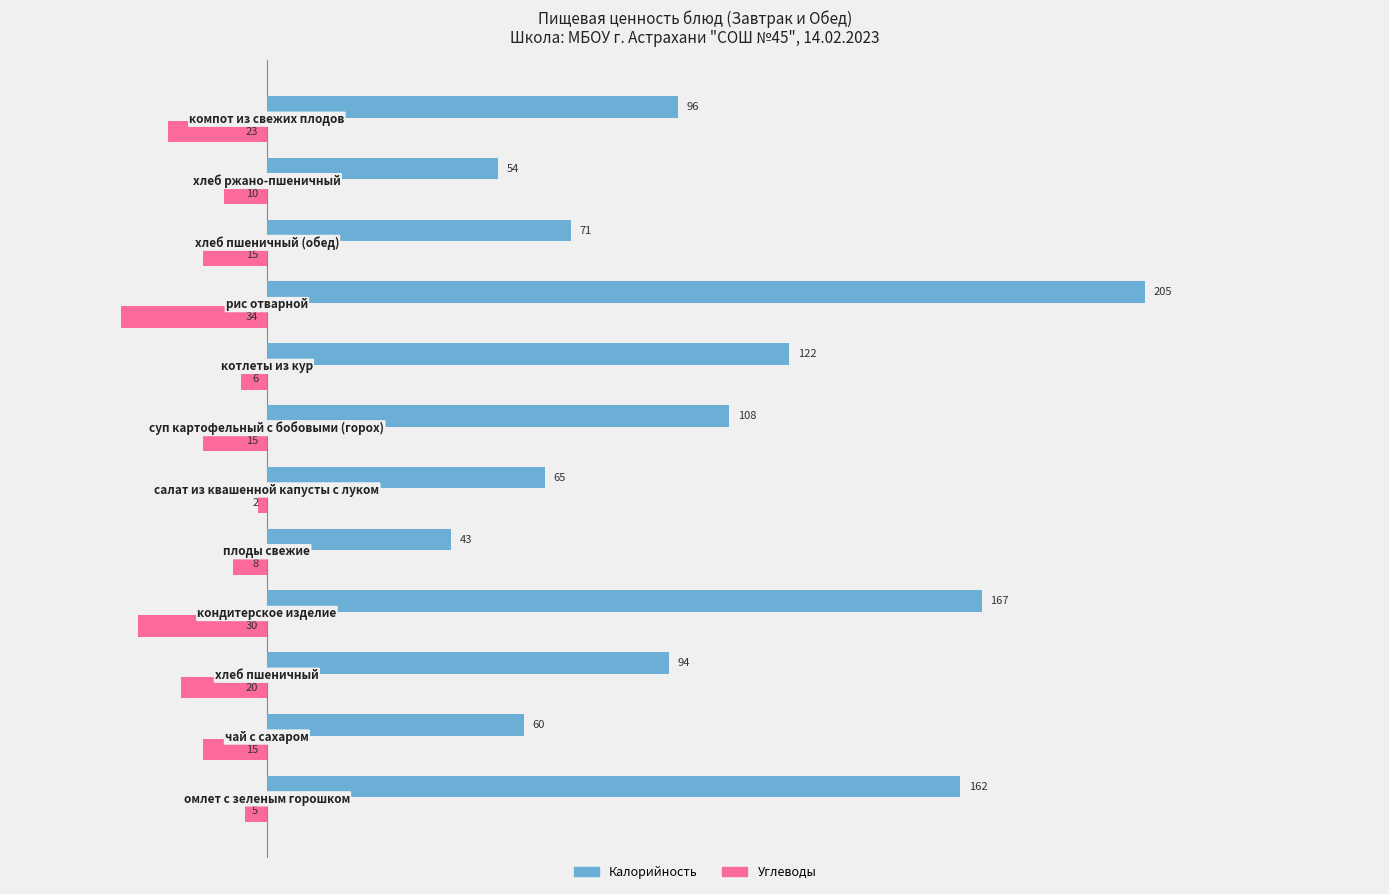

Which series has the largest range (max minus min)?

Калорийность